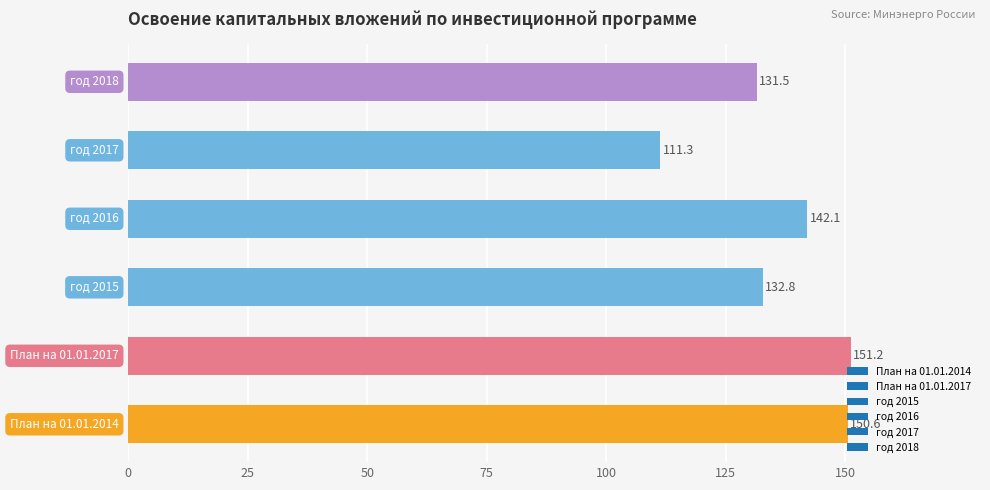

What is the average value?

136.6